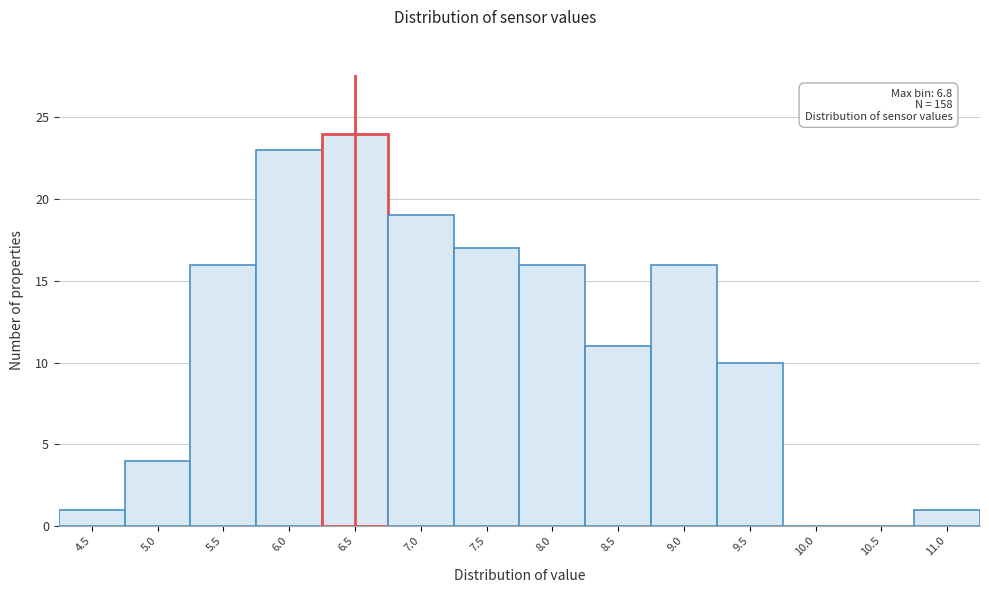

Reading left to right, what are all the values shown in this chart?

4.5=1	5.0=4	5.5=16	6.0=23	6.5=24	7.0=19	7.5=17	8.0=16	8.5=11	9.0=16	9.5=10	10.0=0	10.5=0	11.0=1